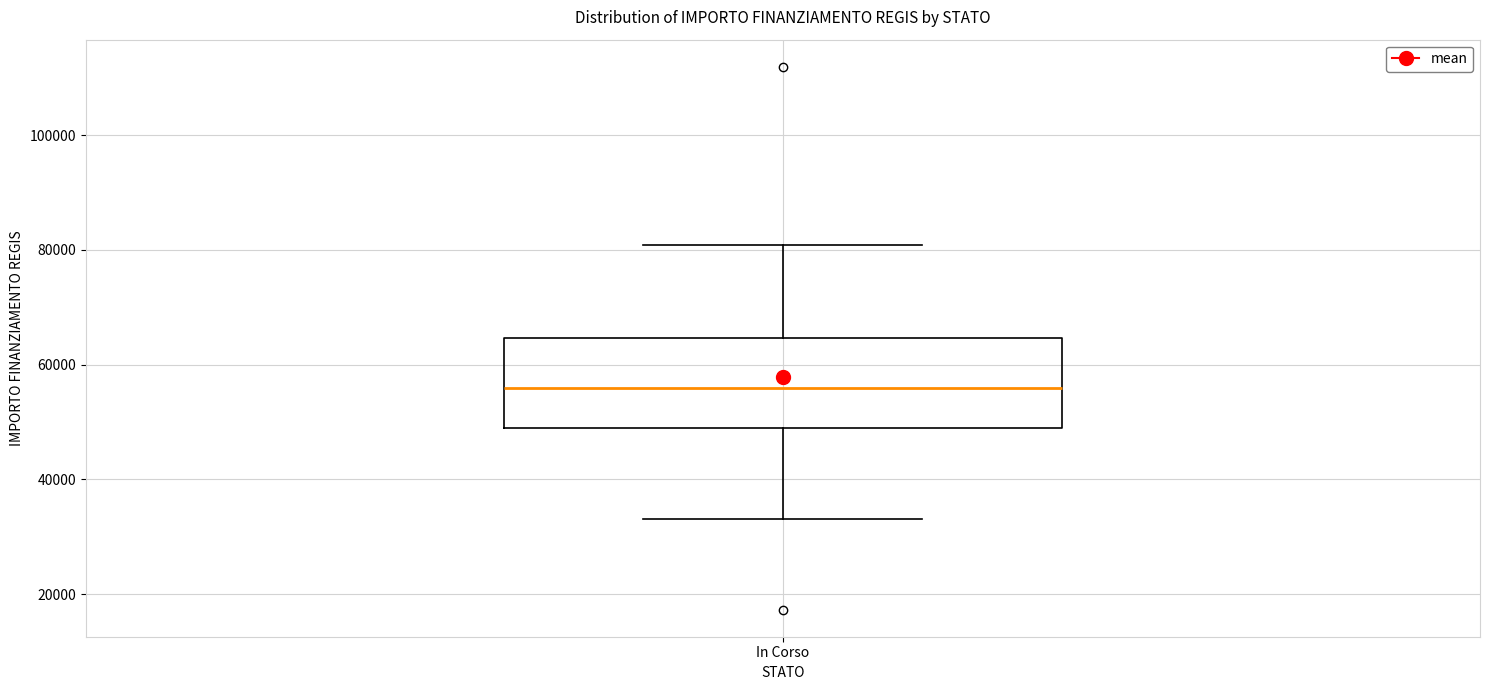

Where is the upper edge of the box for In Corso on the y-axis? The values are not printed on the chart, so give them approximately, as read against the axis.

64000